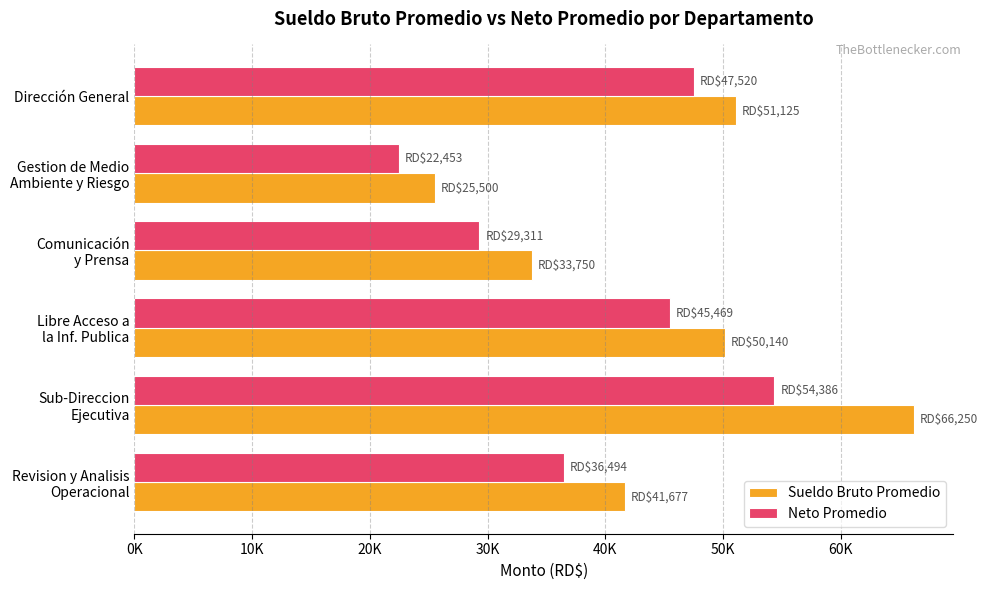

Which category has the highest value across all series?

Sub-Direccion
Ejecutiva